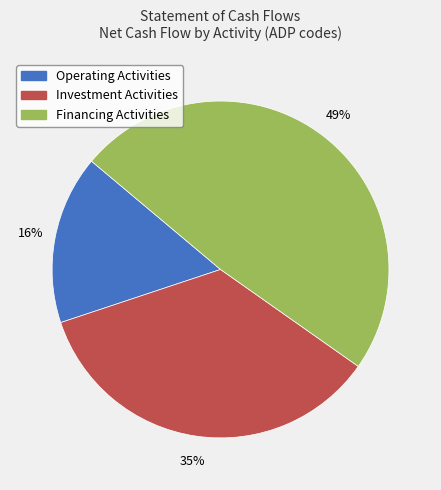

Approximately how many times larger is the value at Investment Activities compared to Financing Activities?

0.7